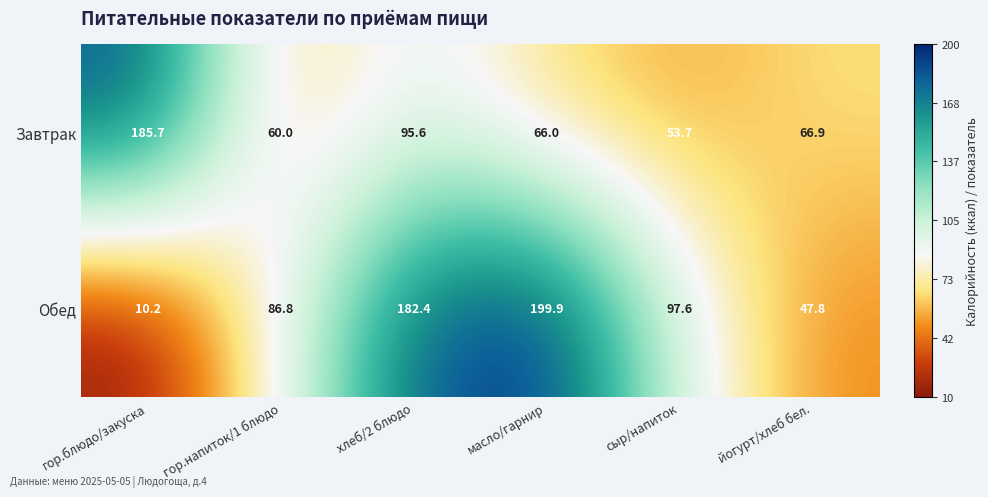

What is the difference between the maximum and second lowest values in the Завтрак series?

125.7